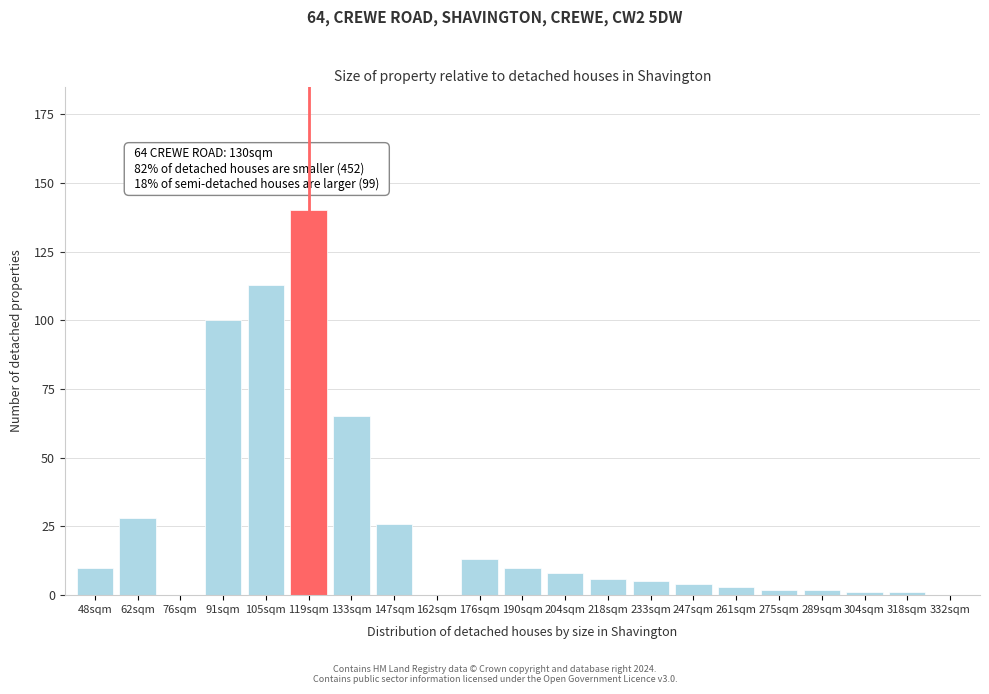

Reading left to right, transcribe all the data shown in this chart.

48sqm=10	62sqm=28	76sqm=0	91sqm=100	105sqm=113	119sqm=140	133sqm=65	147sqm=26	162sqm=0	176sqm=13	190sqm=10	204sqm=8	218sqm=6	233sqm=5	247sqm=4	261sqm=3	275sqm=2	289sqm=2	304sqm=1	318sqm=1	332sqm=0